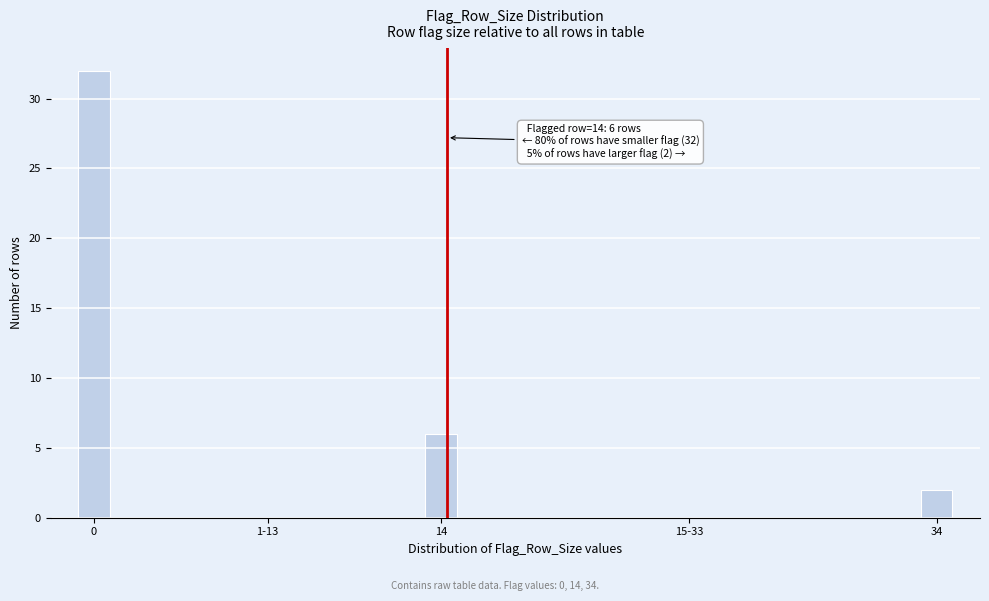

Reading right to left, what are all the values shown in this chart?

34=2	15-33=0	14=6	1-13=0	0=32